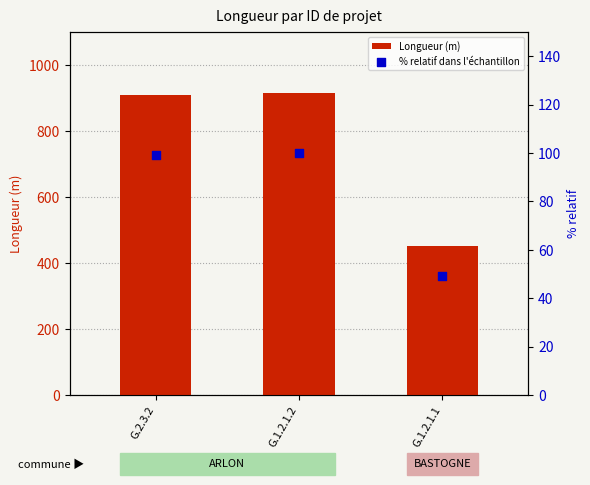

Which series contains the highest Y value?

Longueur (m)